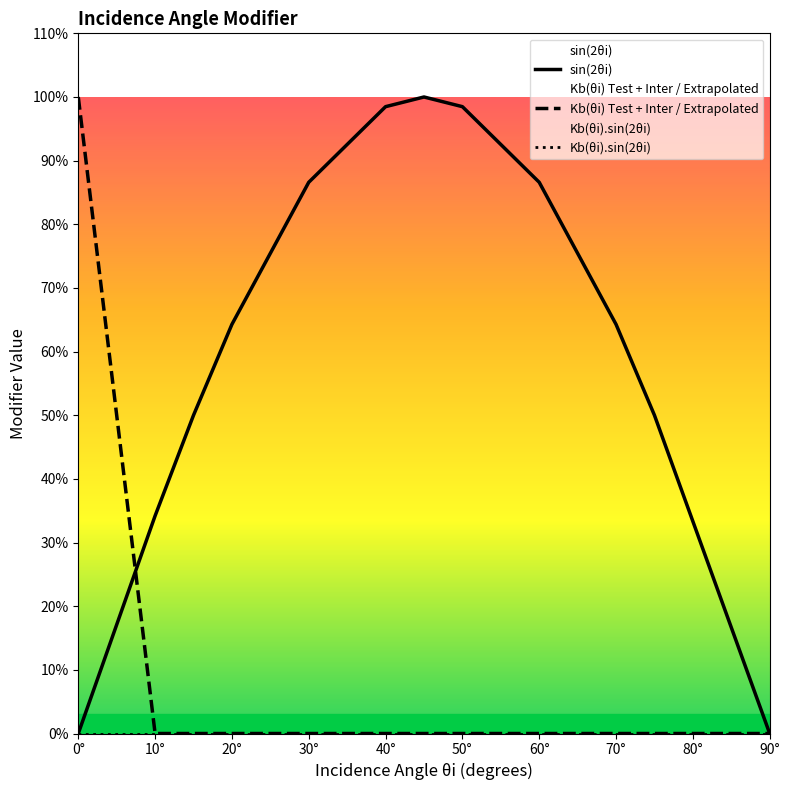

Between which two adjacent categories do sin(2θi) and Kb(θi) Test + Inter / Extrapolated first intersect?

0° and 10°